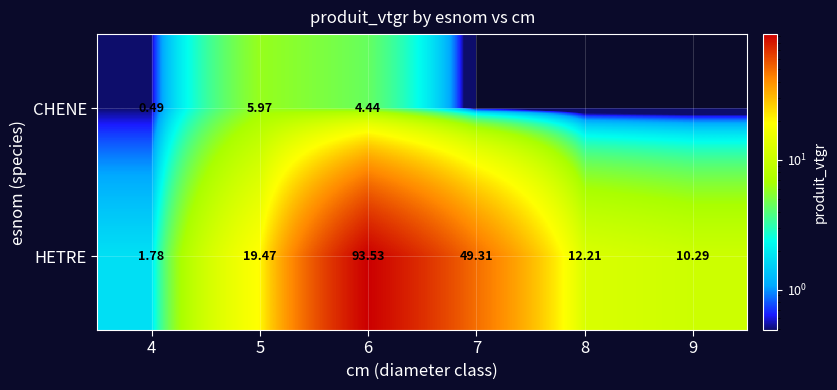

Is the value of CHENE at 5 greater than the value of HETRE at 7?

No